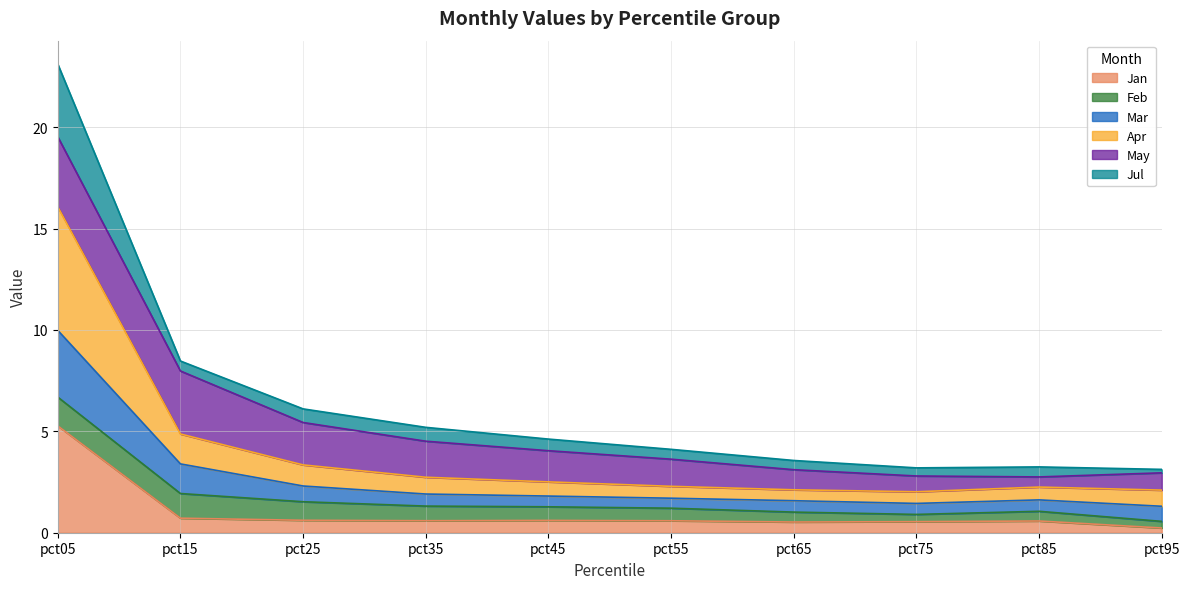

What is the maximum value for Jan?

5.3